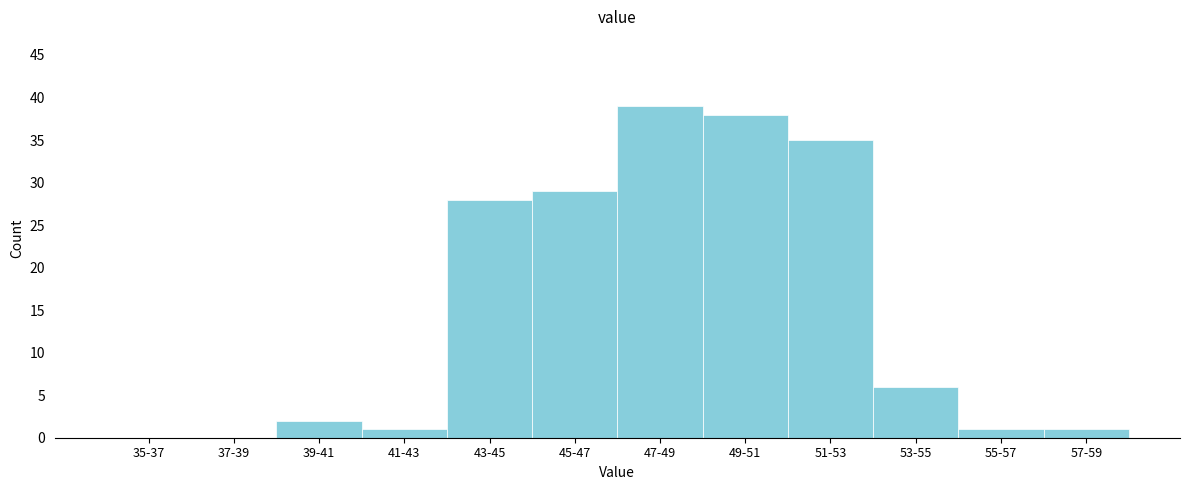

Reading left to right, list all the values displayed in this chart.

35-37=0	37-39=0	39-41=2	41-43=1	43-45=28	45-47=29	47-49=39	49-51=38	51-53=35	53-55=6	55-57=1	57-59=1